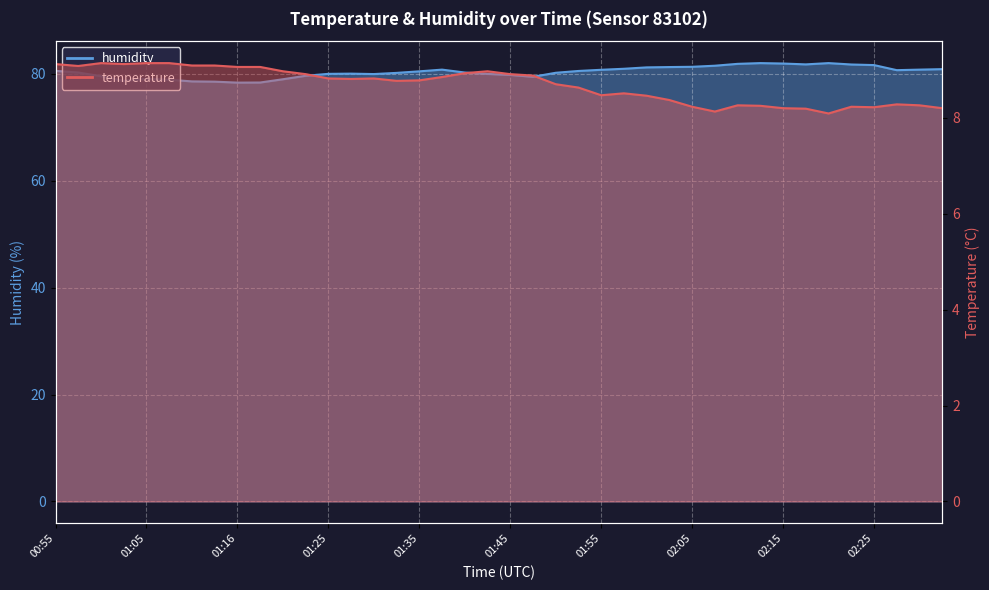

What is the spread (max minus min) of values at 00:58?

71.1